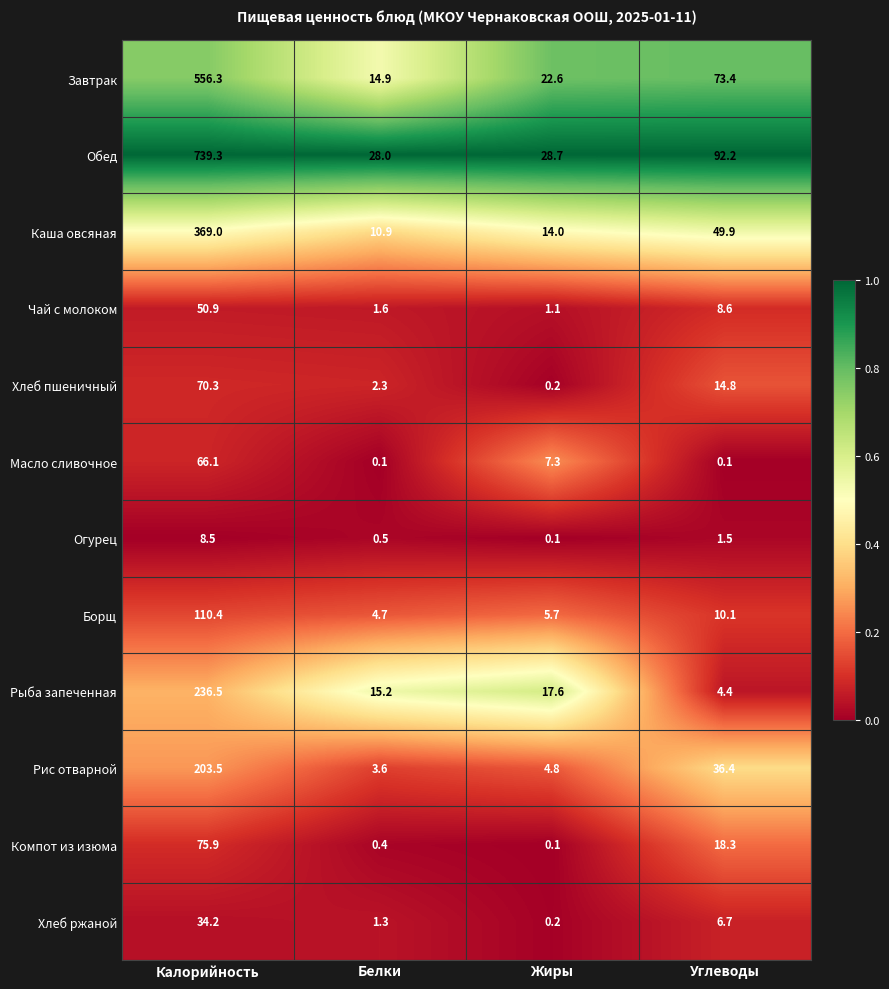

Between Калорийность and Белки, which series saw the biggest shift?

Обед